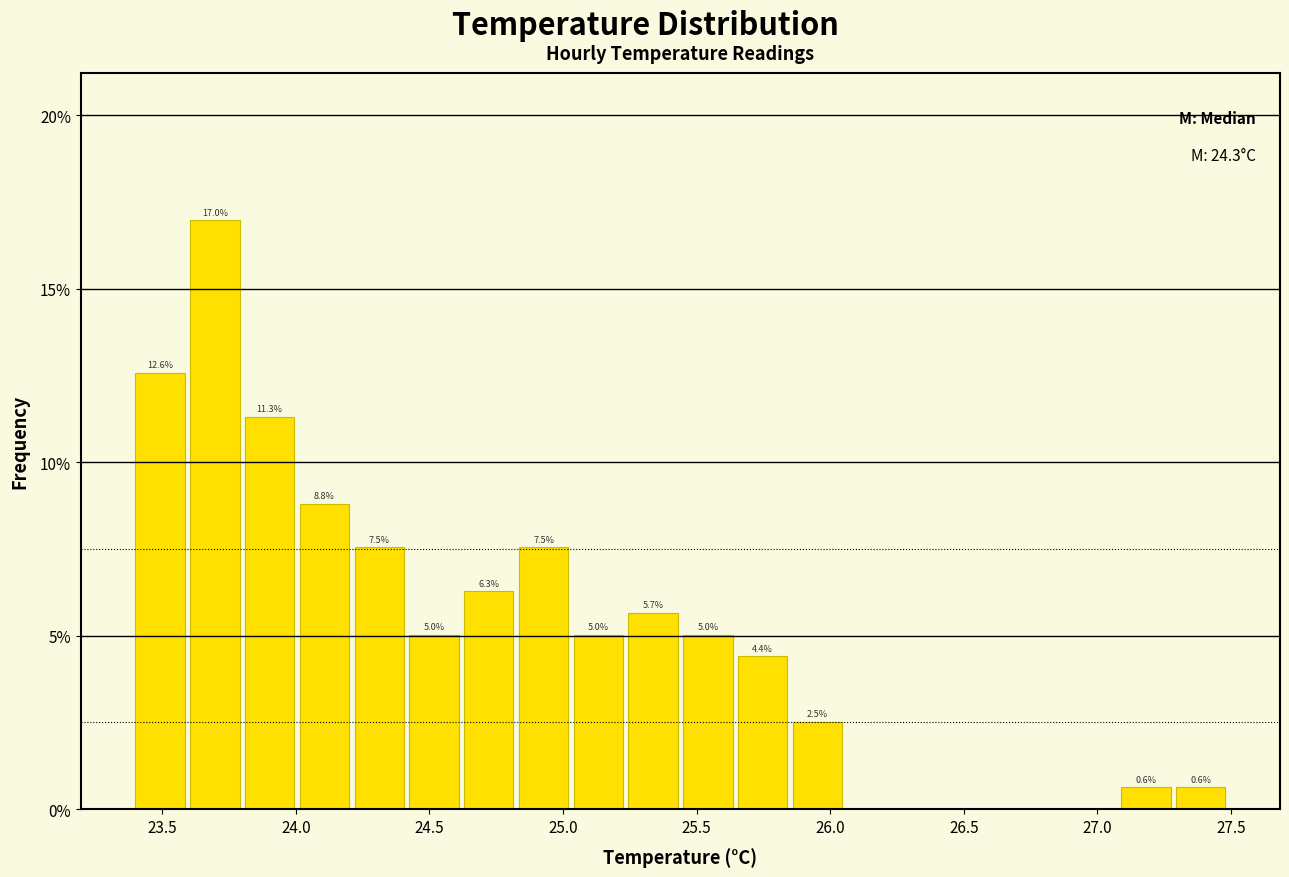

Over which range of the x-axis is the bar tallest?

23.605 to 23.810